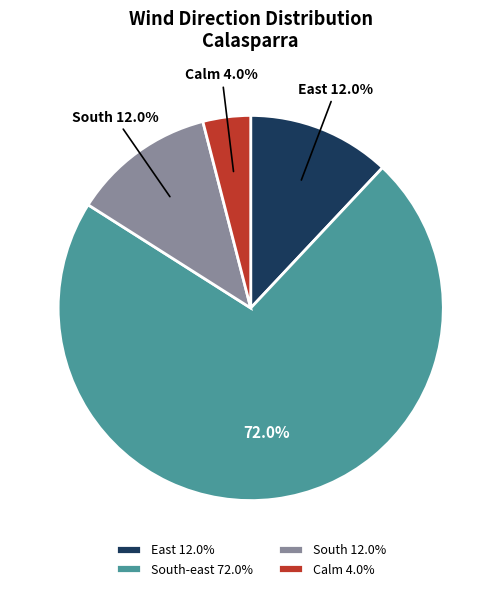

Which has a higher value, South-east 72.0% or Calm 4.0%?

South-east 72.0%